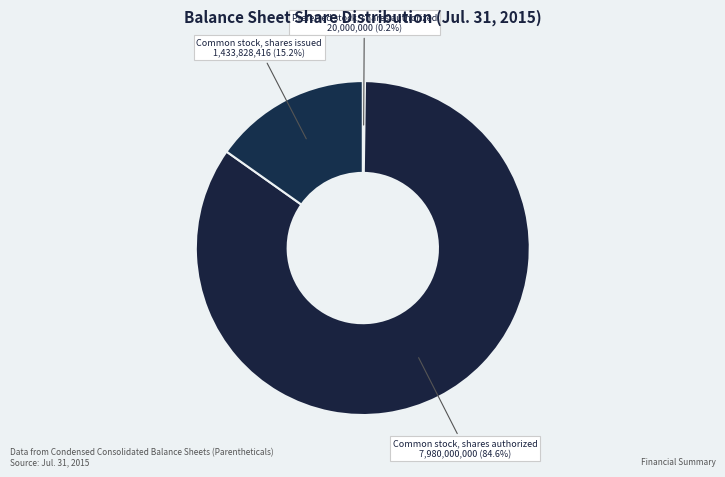

To the nearest percent, what is the average slice percentage?

33%